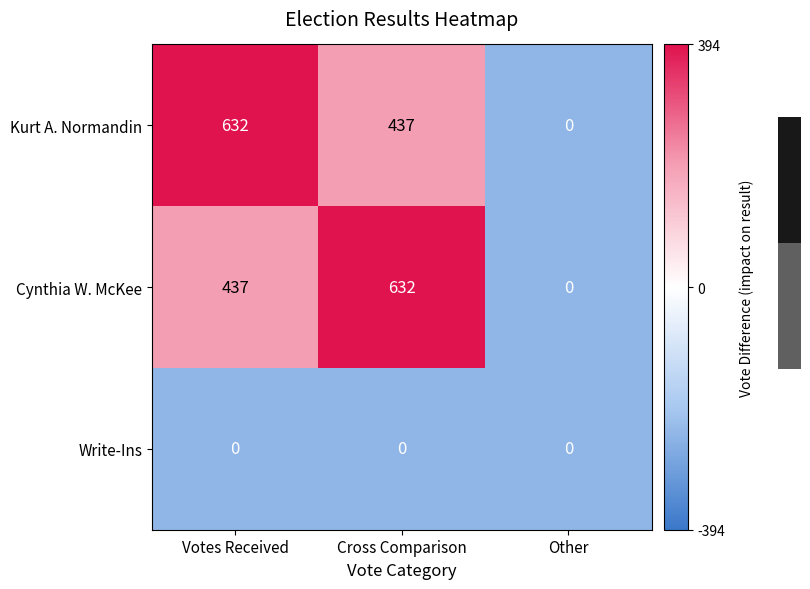

The value of Cynthia W. McKee at Votes Received is 437. True or false?

True